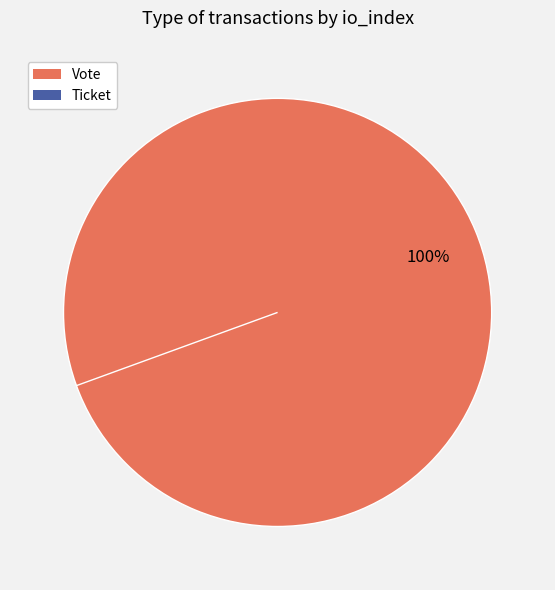

Rank the categories by value from highest to lowest.

Vote, Ticket